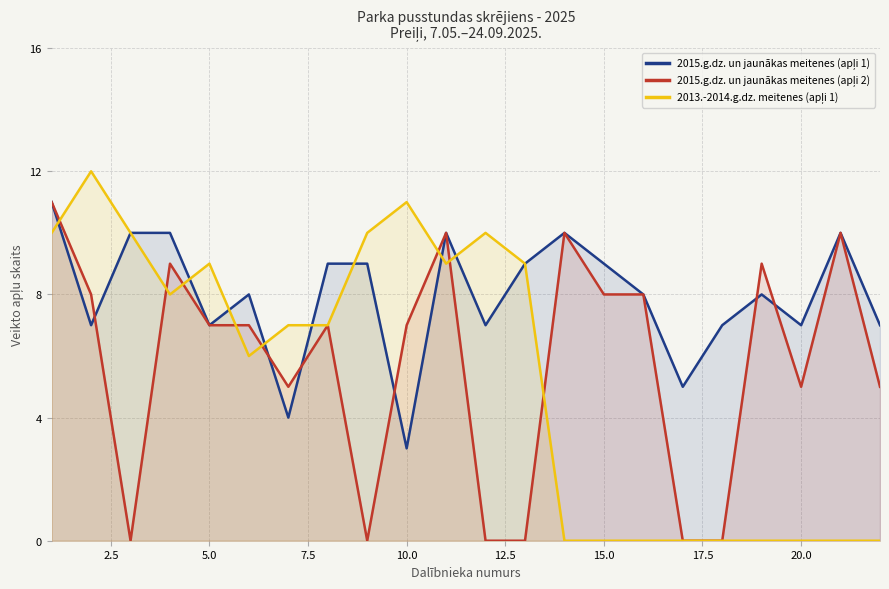

Which series has the widest spread of values?

2013.-2014.g.dz. meitenes (apļi 1)